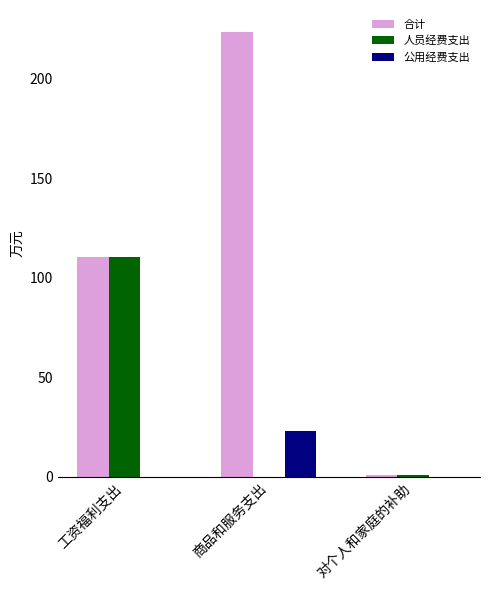

At which category is the sum across all series the highest?

商品和服务支出